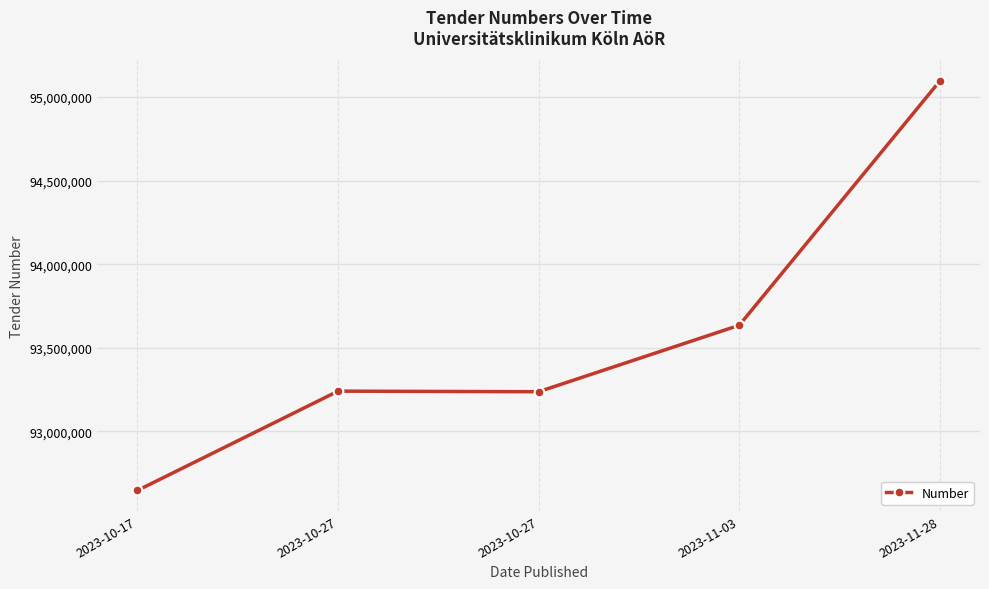

How many data points does each series have?

5